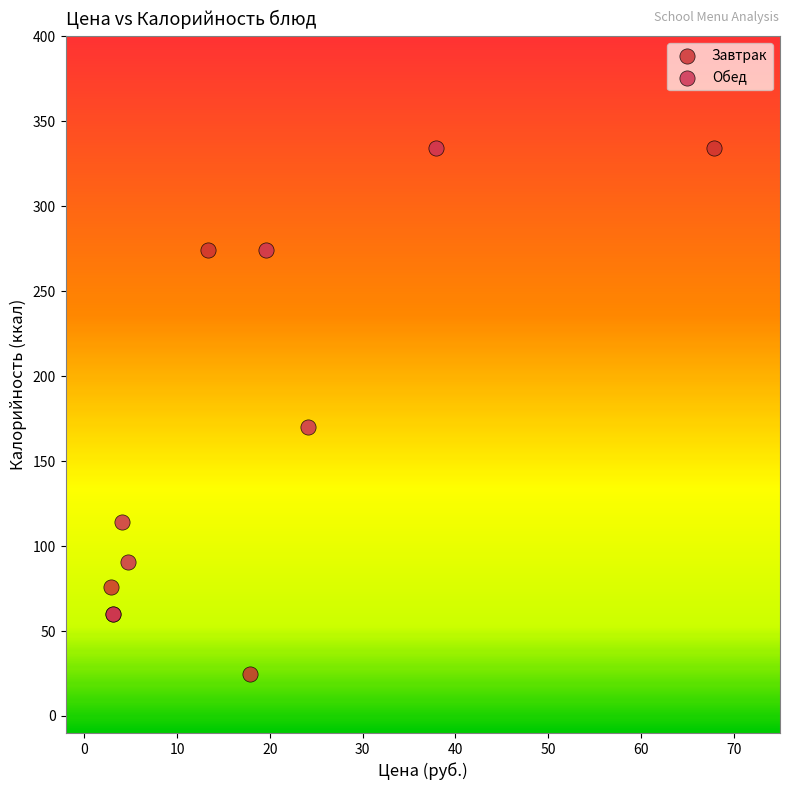

Which series has the largest Y range (max minus min)?

Завтрак